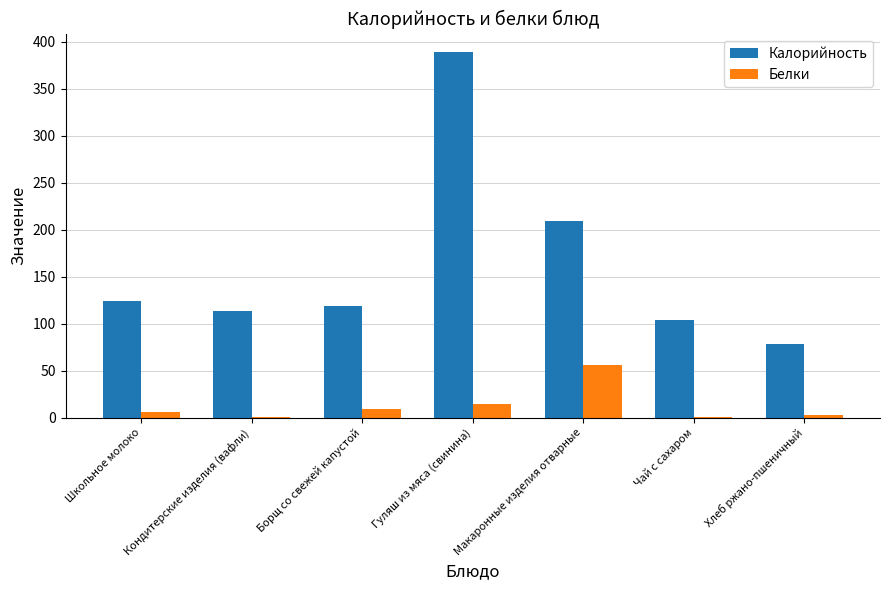

Where is Калорийность nearest to the value 233?

Макаронные изделия отварные